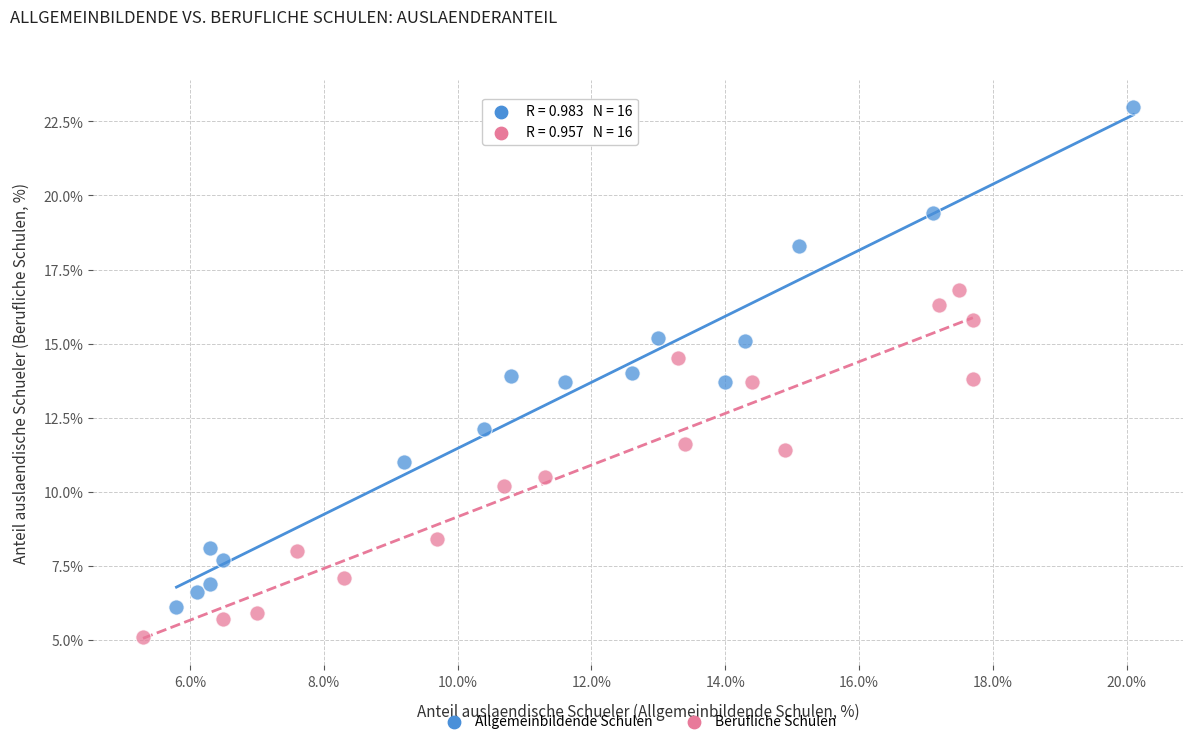

Which series contains the highest Y value?

Allgemeinbildende Schulen